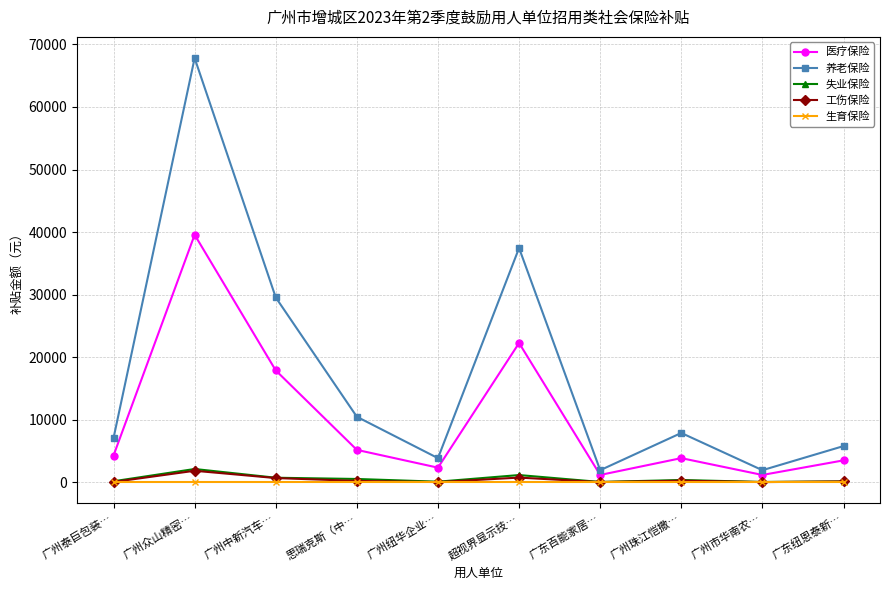

The value of 养老保险 at 广州纽华企业… is 3853.9. True or false?

True